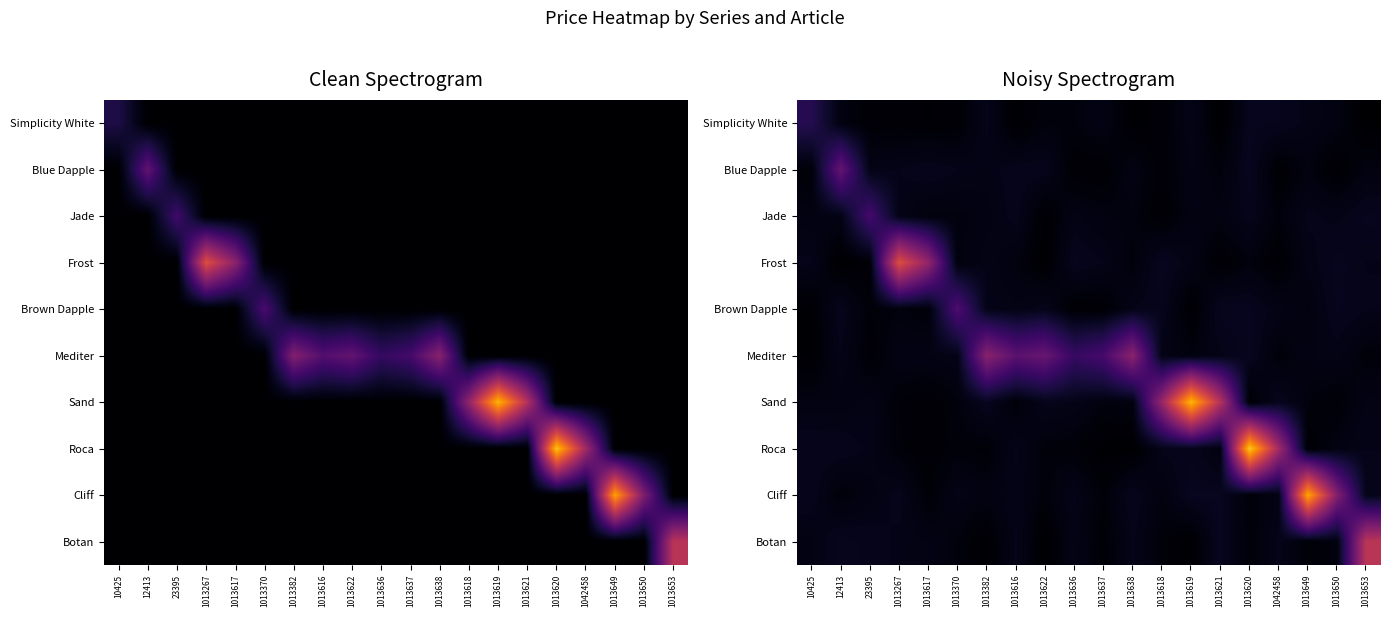

At which category is the sum across all series the highest?

1013620